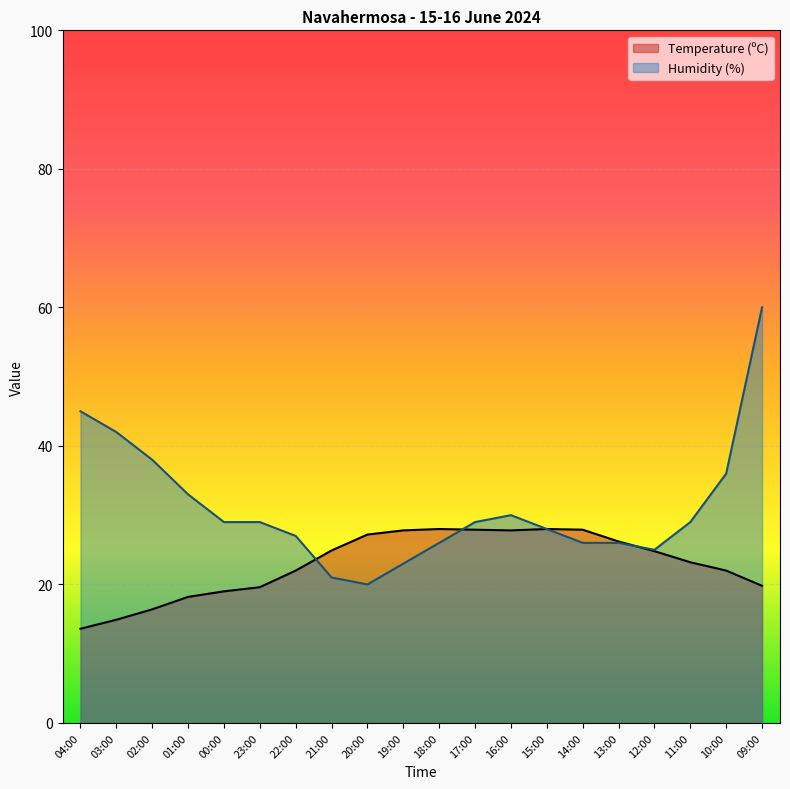

Rank the series by their average value, from lowest to highest.

Temperature (ºC), Humidity (%)